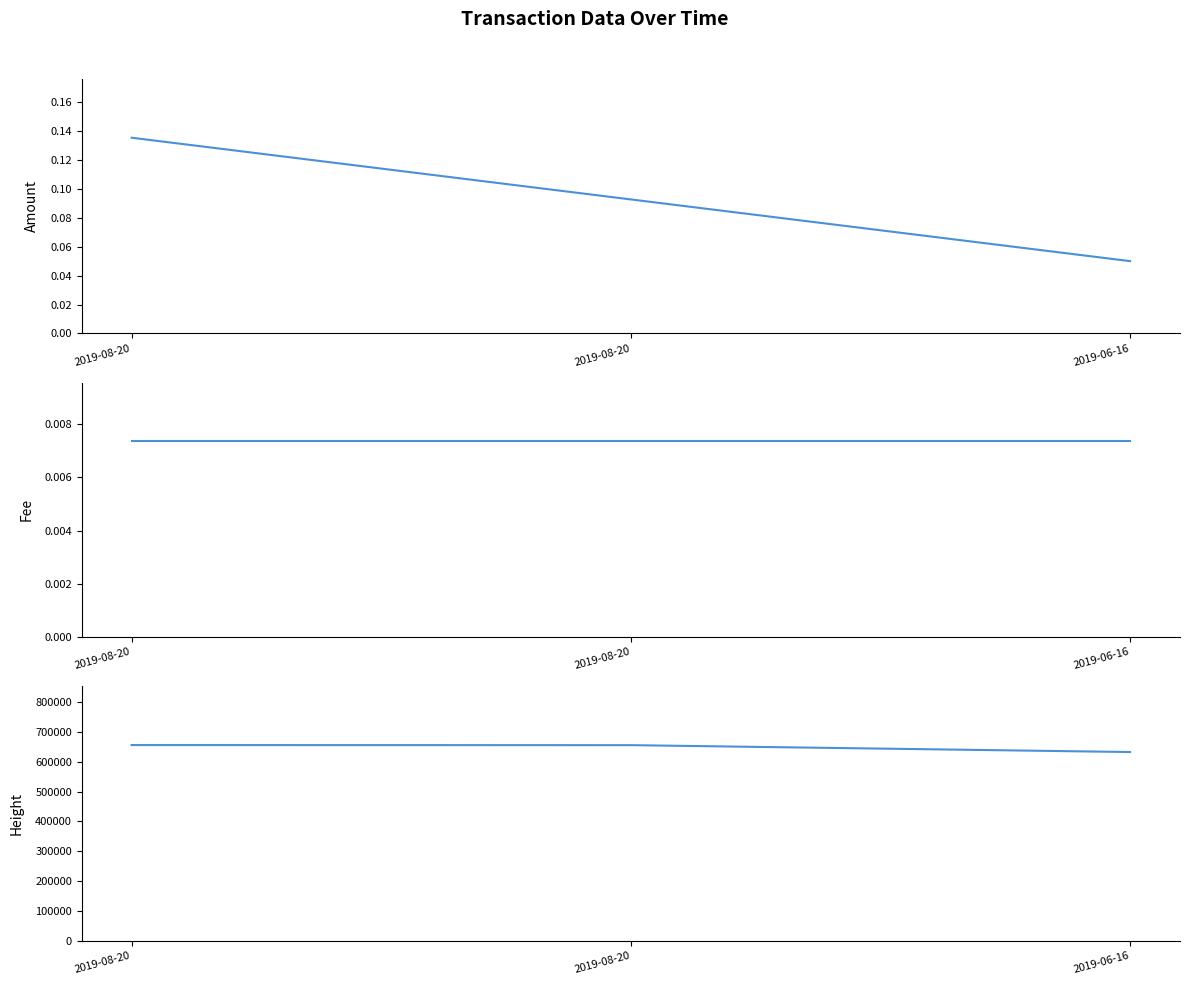

Which category has the lowest value in the Fee series?

2019-08-20